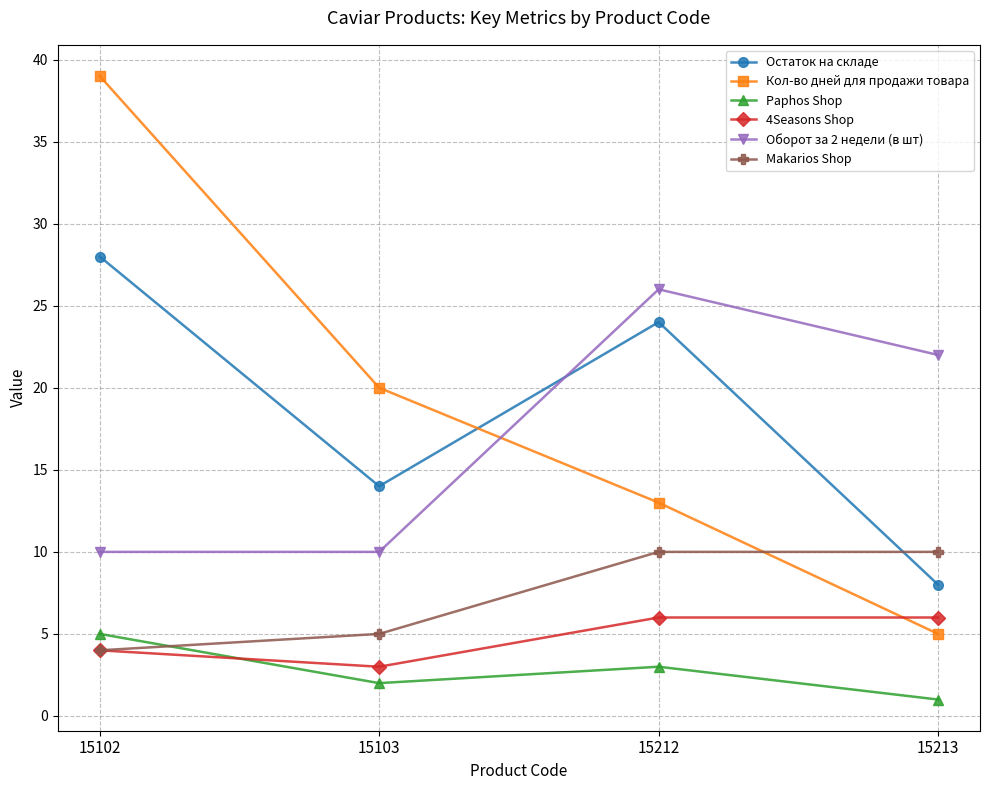

What is the spread (max minus min) of values at 15213?

21